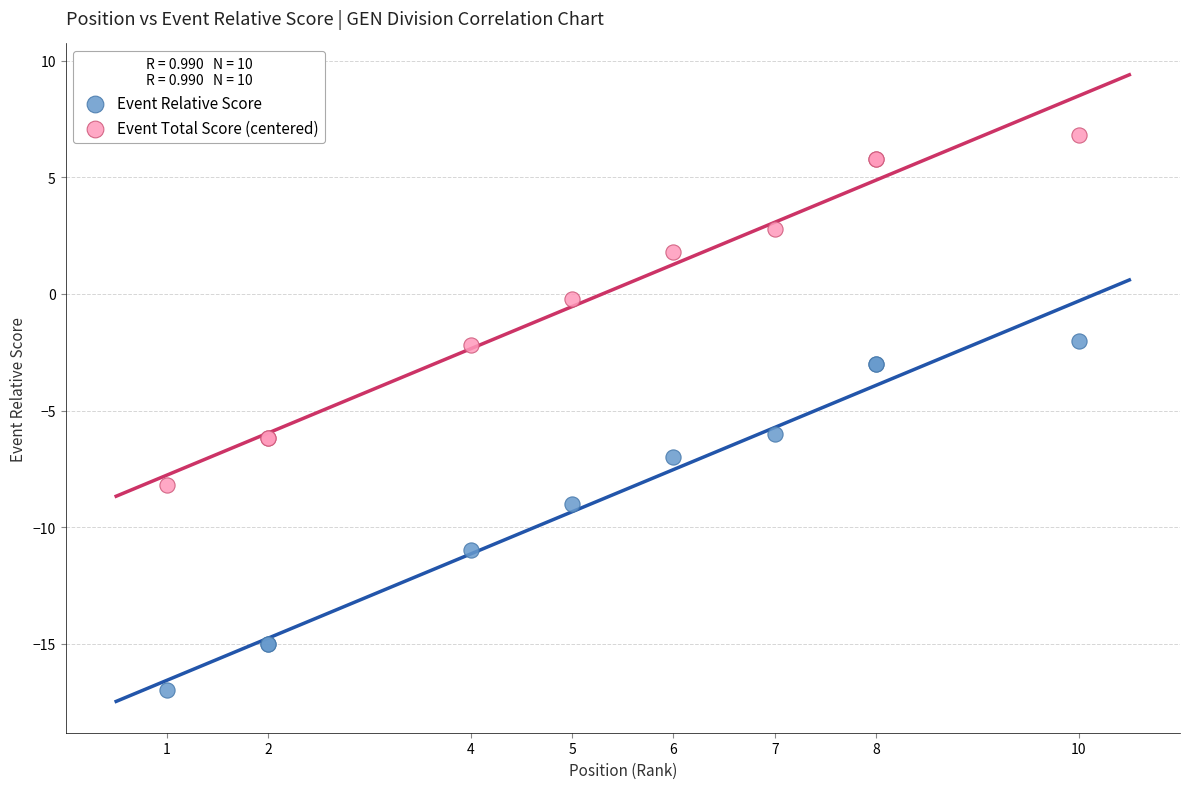

Which series reaches the minimum Y coordinate?

Event Relative Score